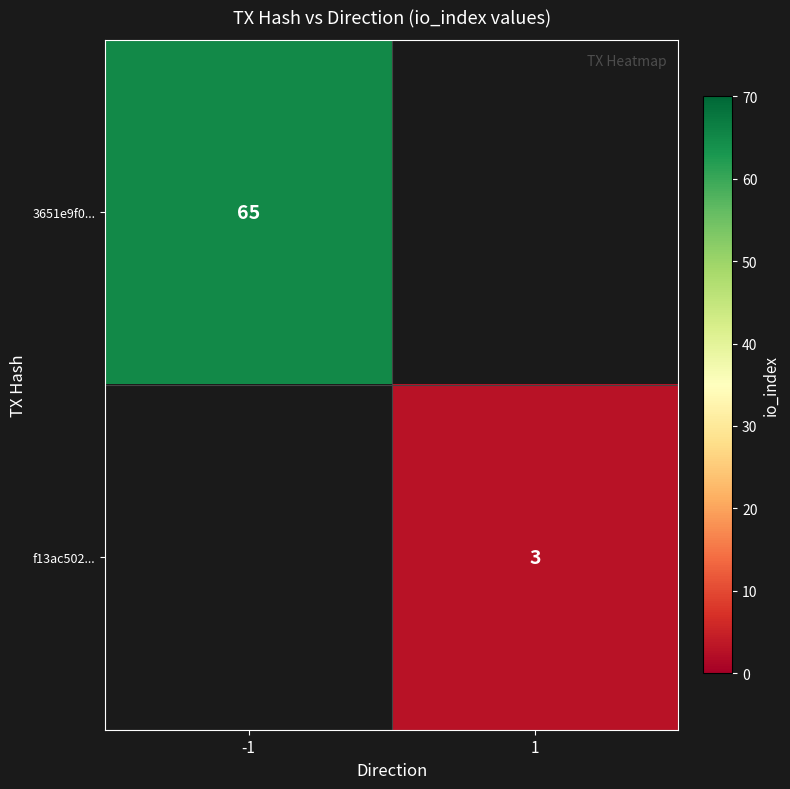

Is the value of 3651e9f0... at -1 greater than the value of f13ac502... at 1?

Yes